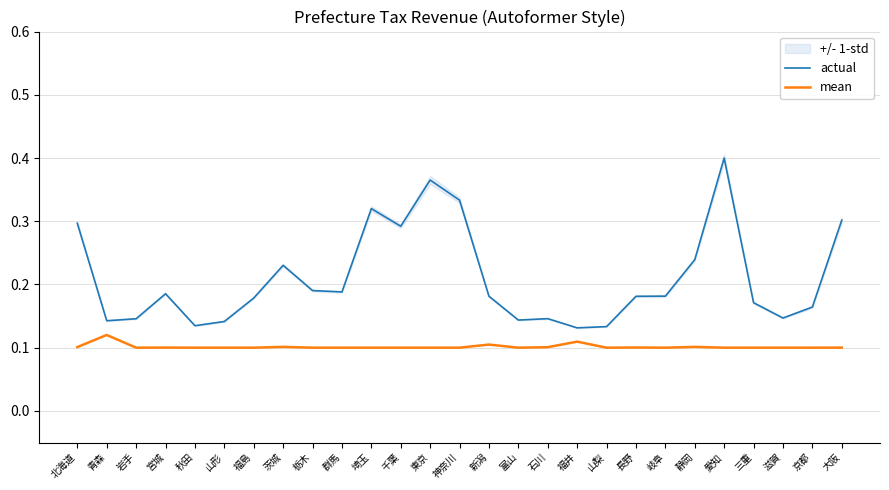

True or false: actual and mean cross at least once.

False